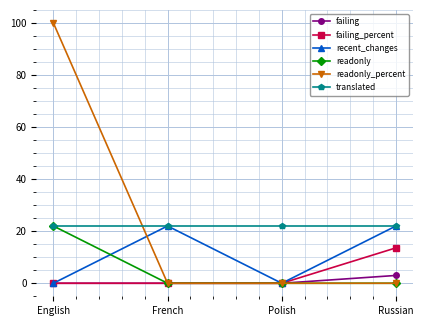

The failing_percent series shows 0.0 at French. True or false?

True